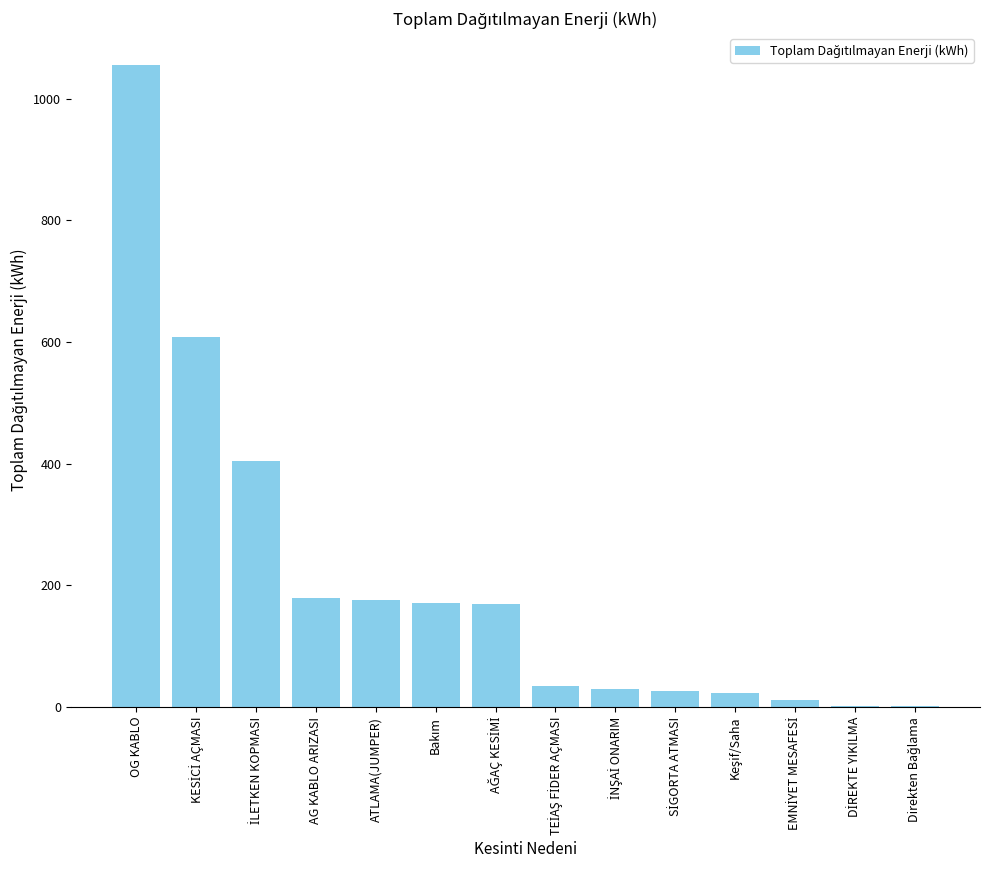

What is the maximum value shown in the chart?

1054.7